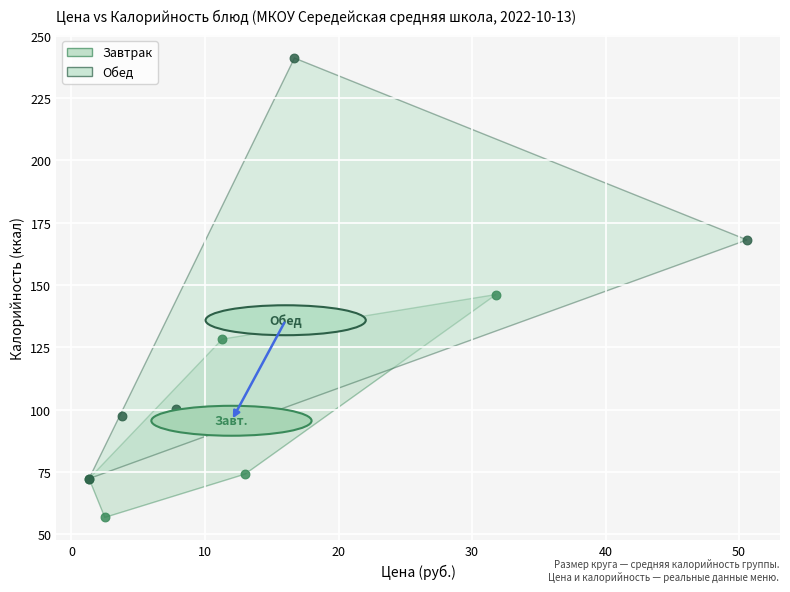

Which series reaches the minimum Y coordinate?

Завтрак